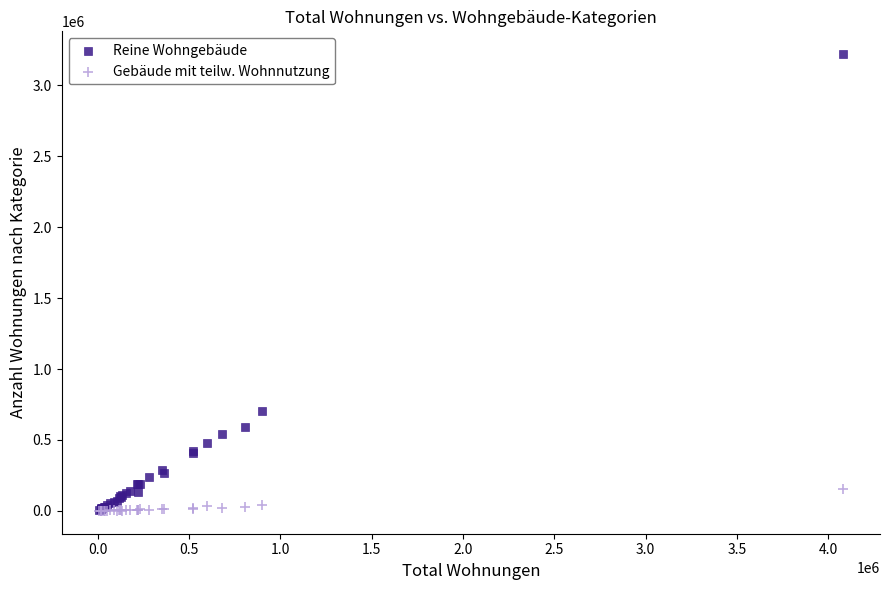

Which series has the widest spread of Y values?

Reine Wohngebäude